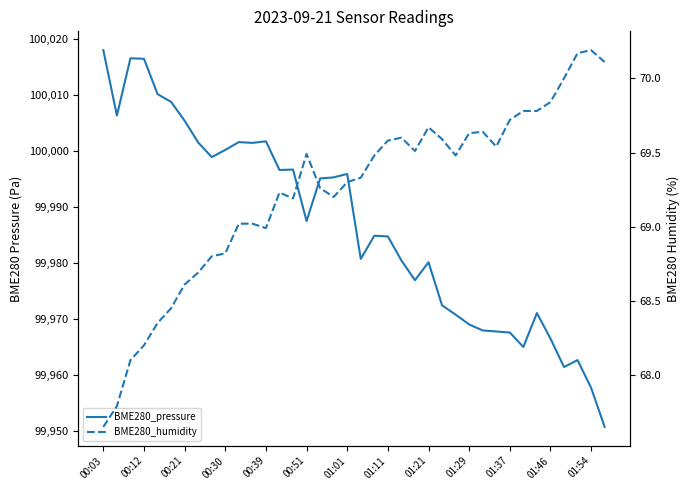

What is the value of the BME280_humidity point at the 23rd from the left?

69.6